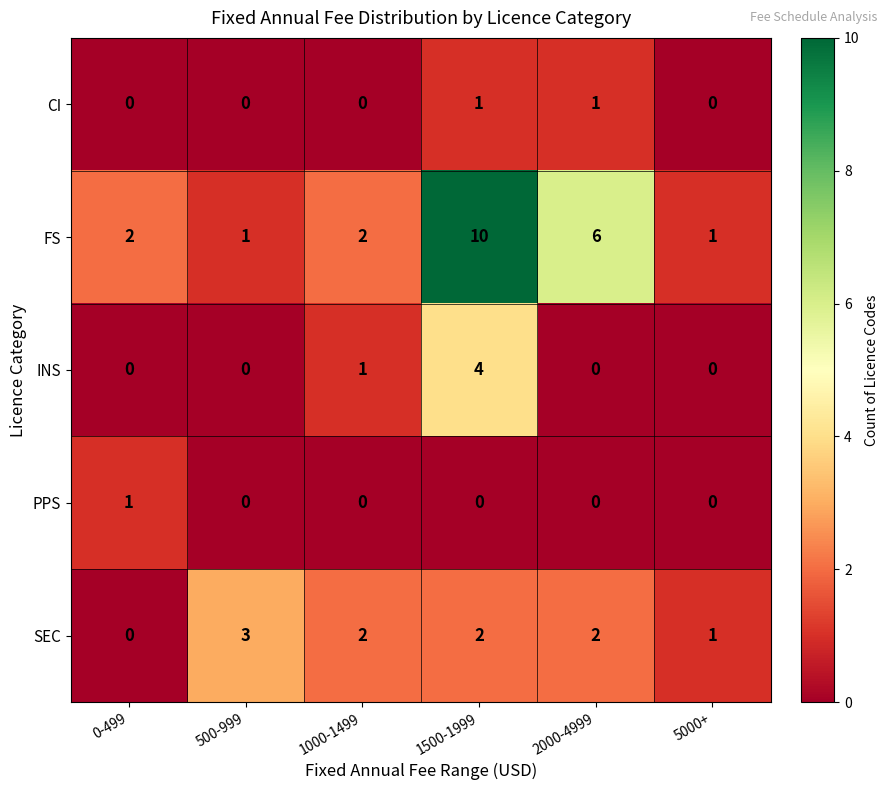

The value of CI at 2000-4999 is 1. True or false?

True